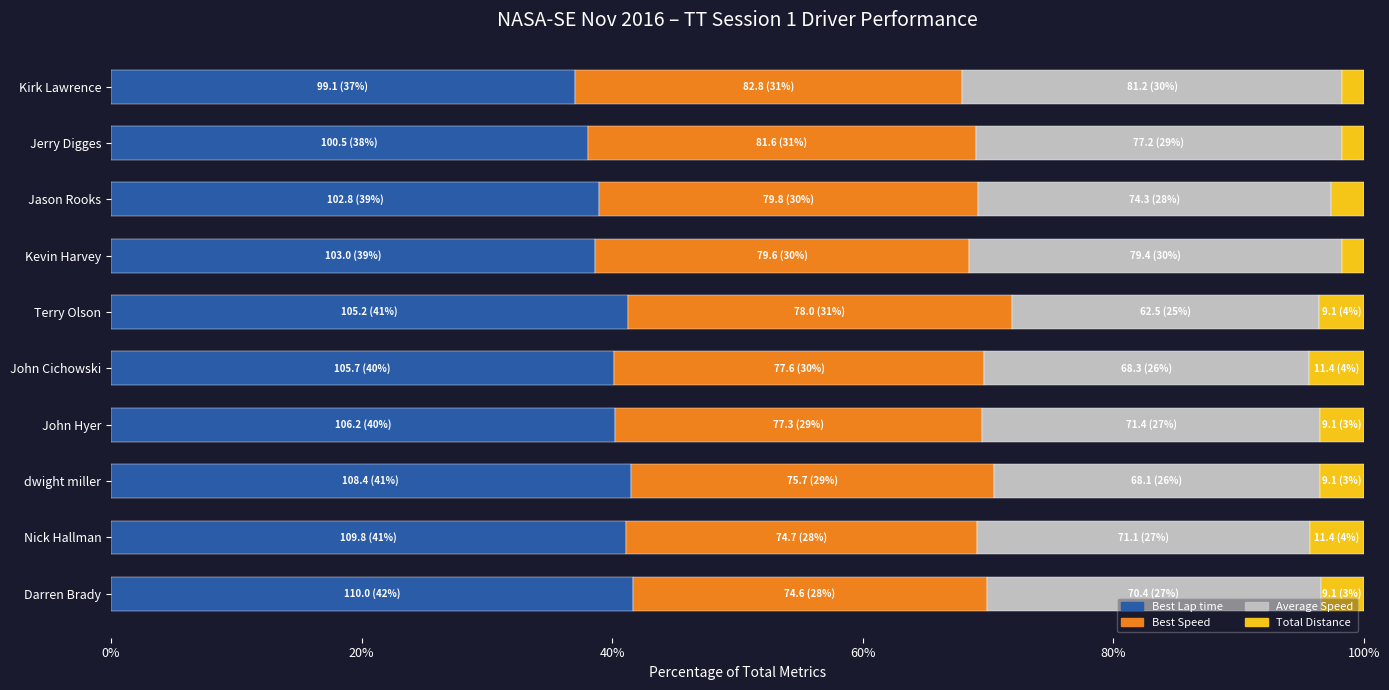

What is the total value across all series at John Hyer?

100.0